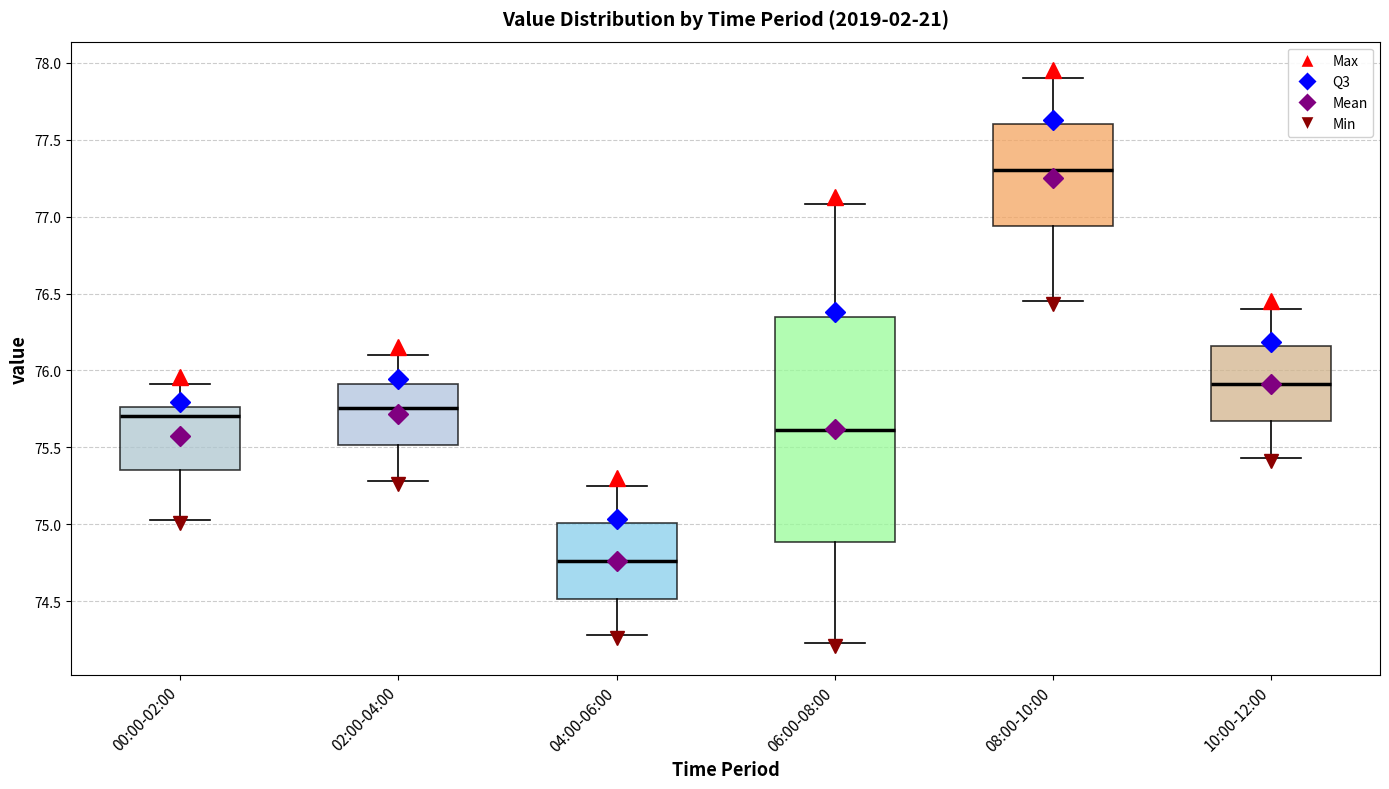

Where is the lower edge of the box for 04:00-06:00 on the y-axis? The values are not printed on the chart, so give them approximately, as read against the axis.

74.50